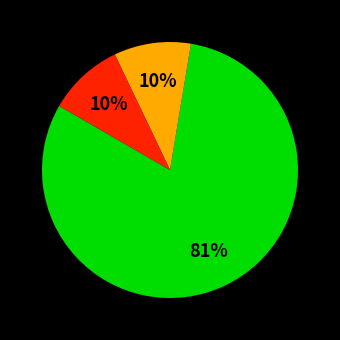

To the nearest percent, what is the average slice percentage?

33%